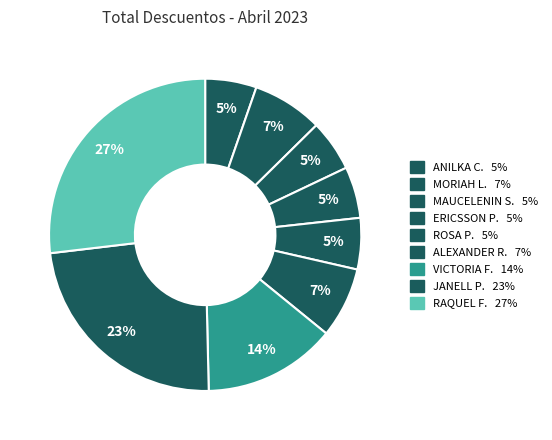

Which category has the smallest portion of the pie?

ANILKA IVELISSE CASADO ARJONA